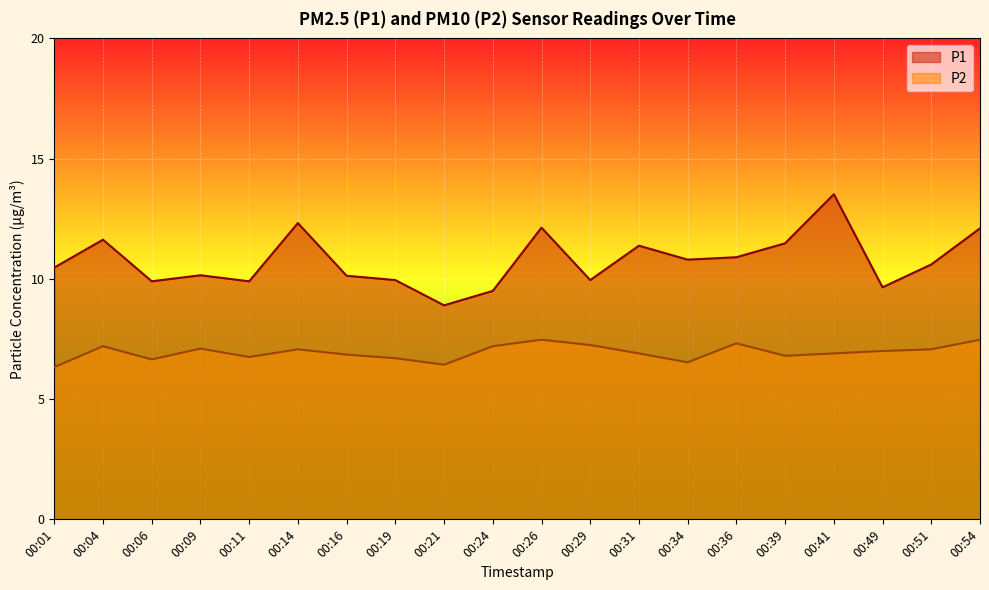

What is the spread (max minus min) of values at 00:31?

4.5